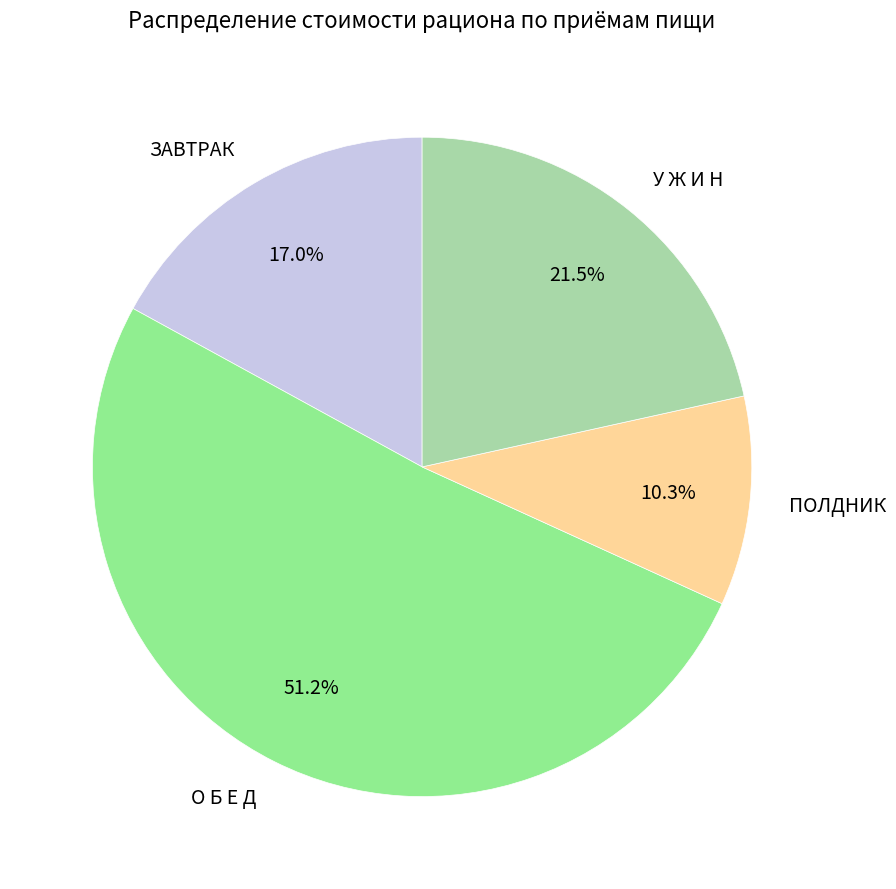

Is У Ж И Н the majority of the pie?

No